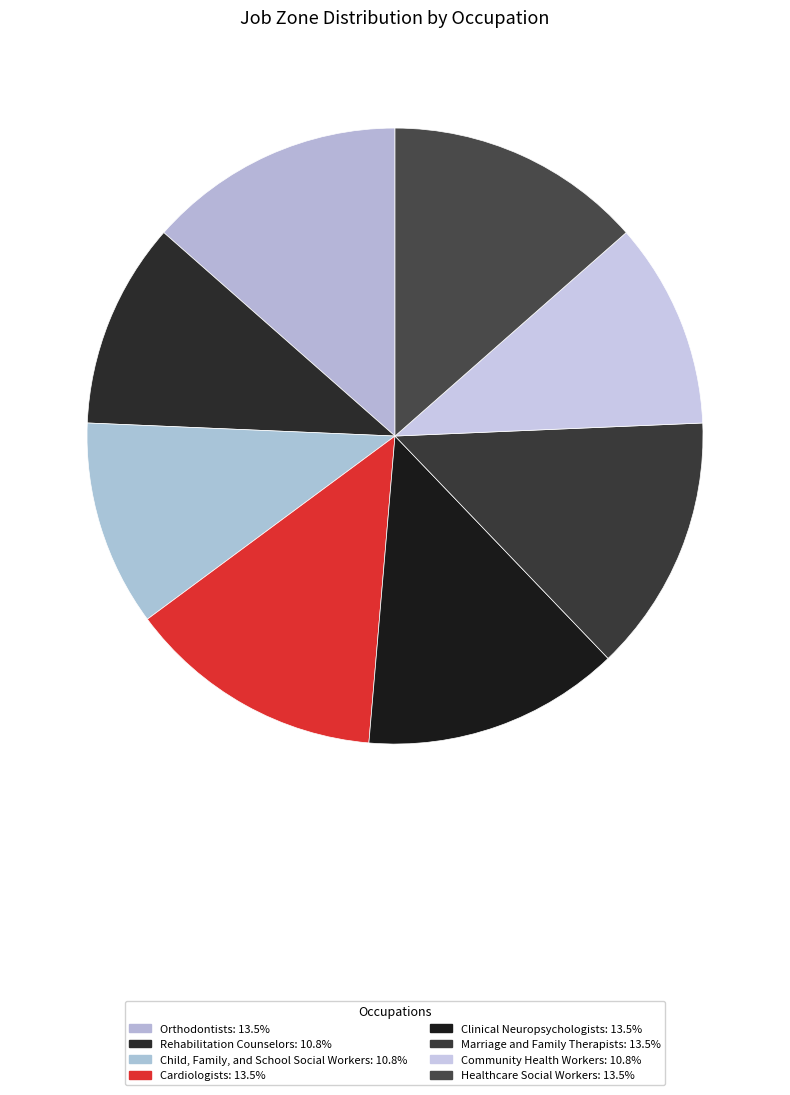

True or false: Rehabilitation Counselors accounts for 1% of the total.

False